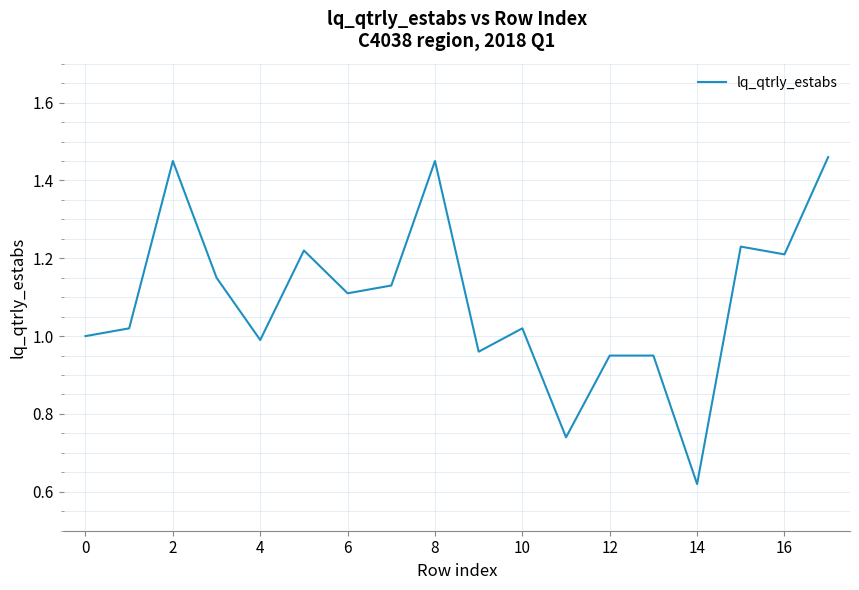

How many lines are shown in the chart?

1